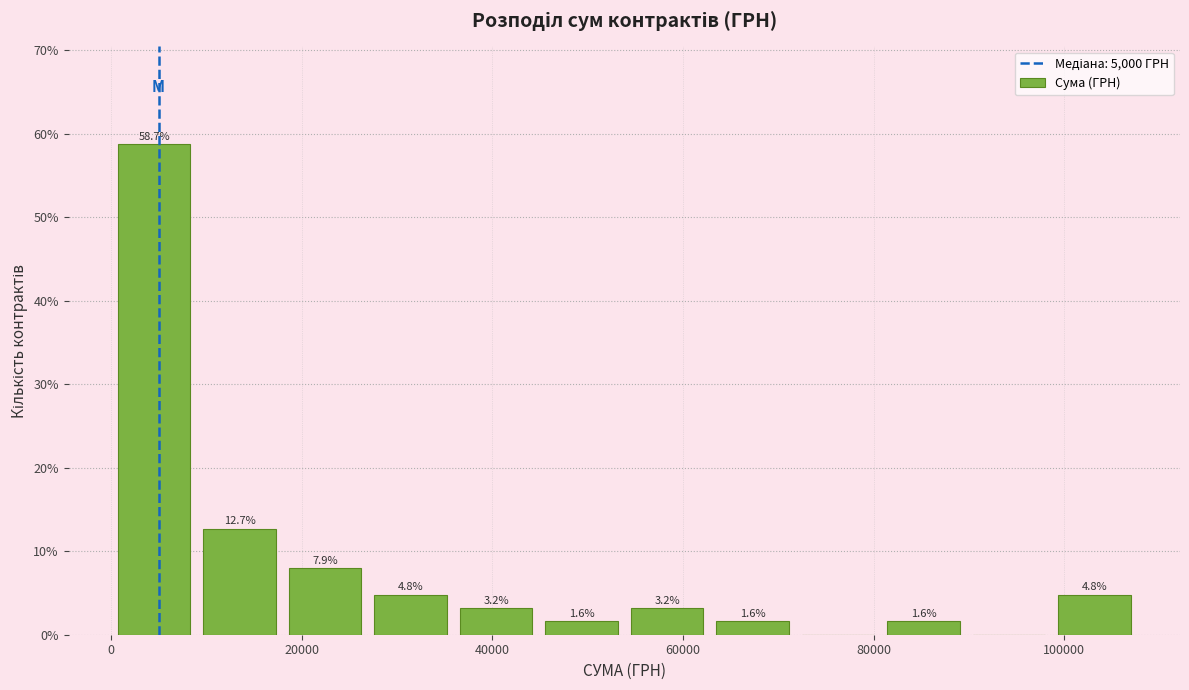

Which range on the x-axis has the tallest bar?

0 to 10000